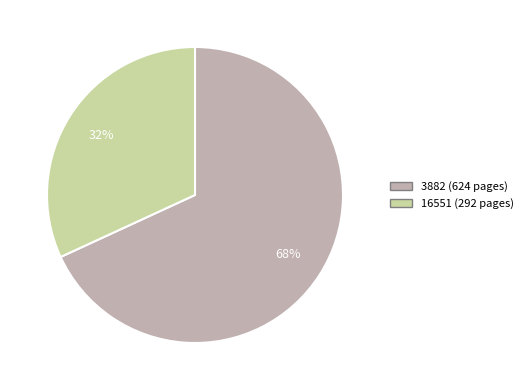

Rank the categories by value from lowest to highest.

16551, 3882